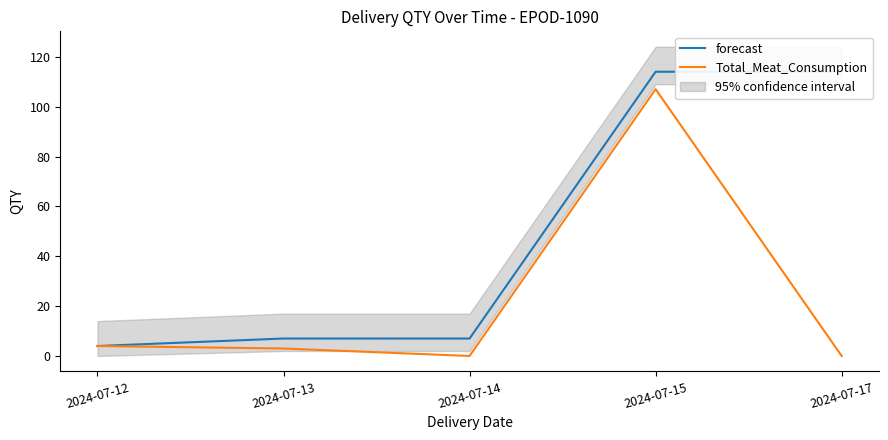

How many data points in forecast are above 7?

2